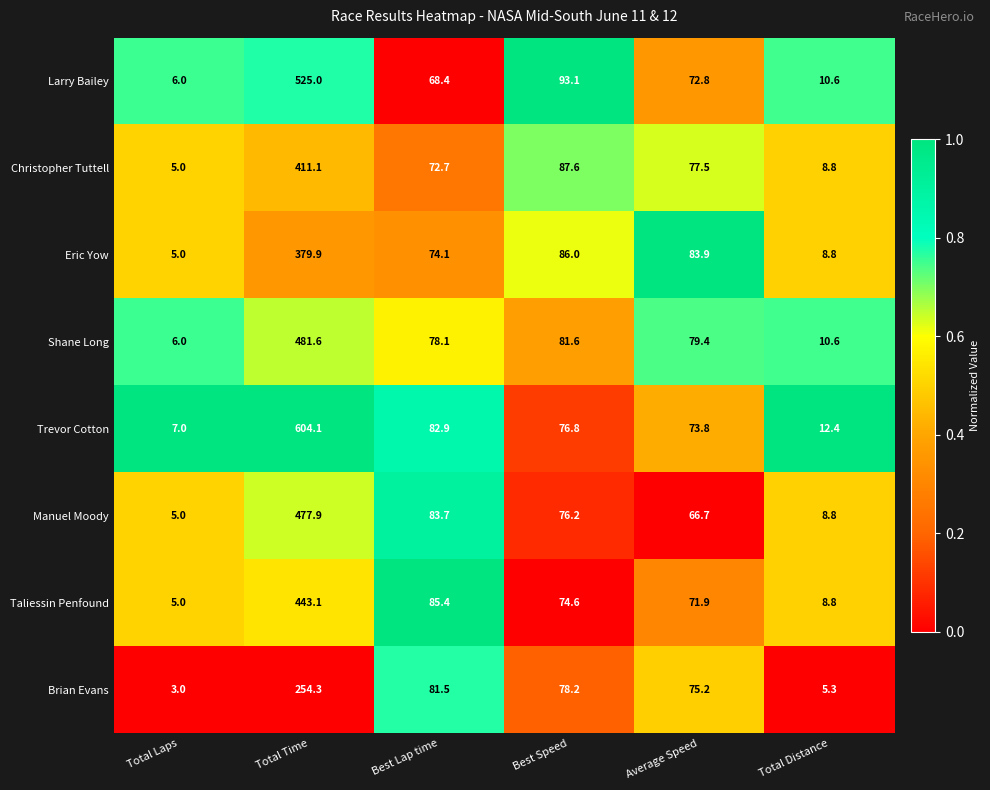

What is the greatest value displayed?

604.1